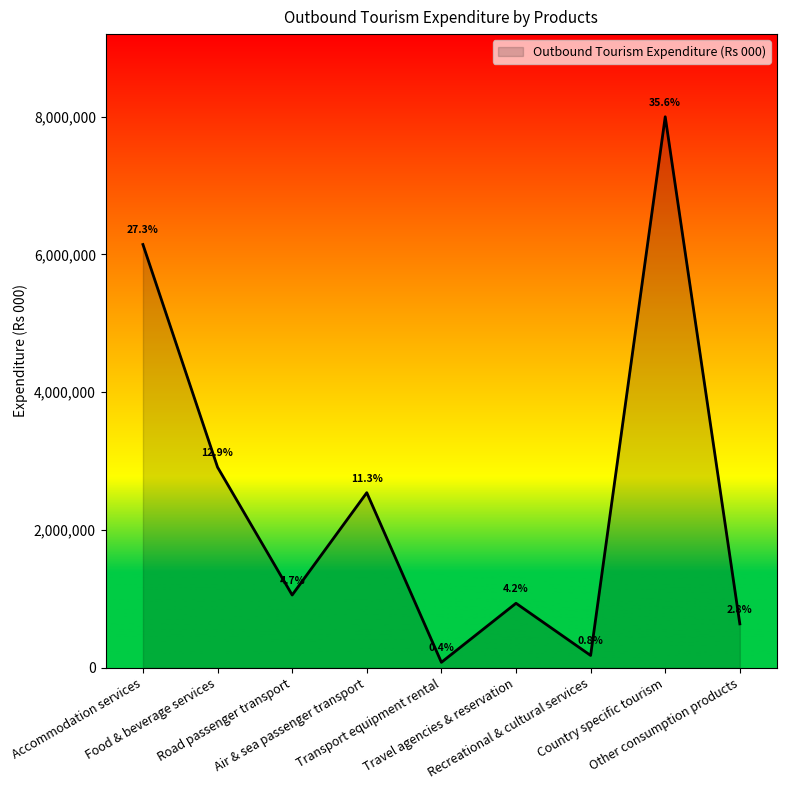

What is the ratio of the value at Transport equipment rental to the value at Road passenger transport?

0.1